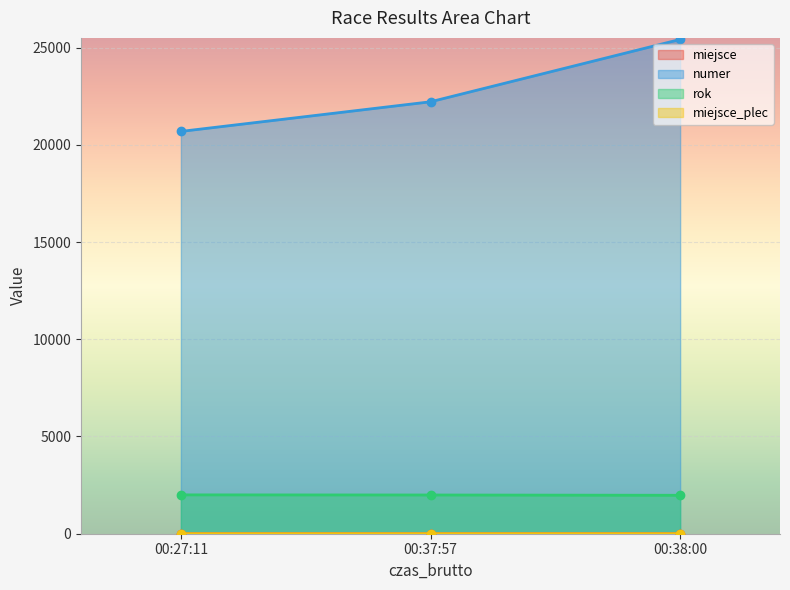

What is the sum of all miejsce_plec values?

4